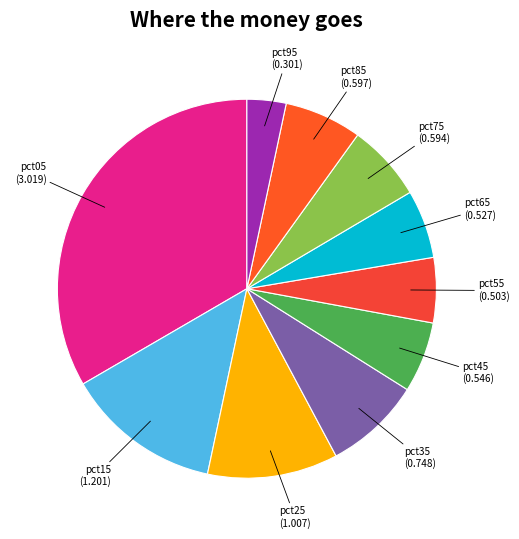

Which has a higher value, pct55 or pct15?

pct15